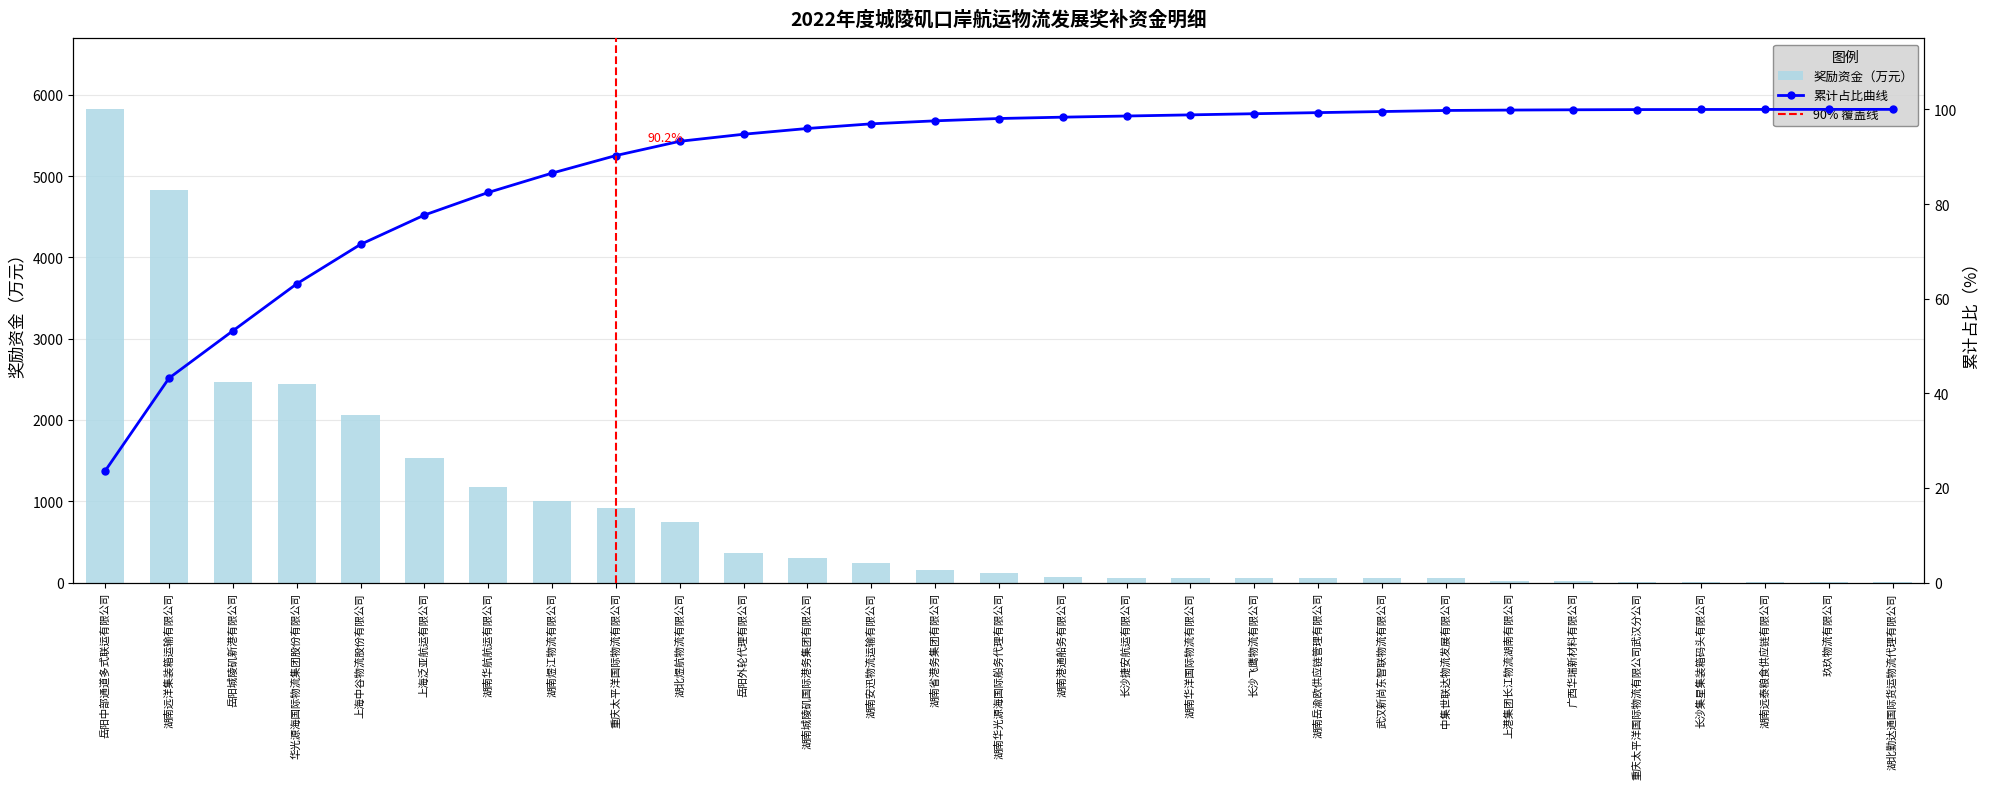

Rank the categories by value from lowest to highest.

湖北勤达通国际货运物流代理有限公司, 玖玖物流有限公司, 湖南远泰粮食供应链有限公司, 长沙集星集装箱码头有限公司, 重庆太平洋国际物流有限公司武汉分公司, 广西华瑞新材料有限公司, 上港集团长江物流湖南有限公司, 中集世联达物流发展有限公司, 武汉新尚东智联物流有限公司, 湖南岳渝欧供应链管理有限公司, 长沙飞鹰物流有限公司, 长沙捷安航运有限公司, 湖南华洋国际物流有限公司, 湖南港通船务有限公司, 湖南华光源海国际船务代理有限公司, 湖南省港务集团有限公司, 湖南安迅物流运输有限公司, 湖南城陵矶国际港务集团有限公司, 岳阳外轮代理有限公司, 湖北煜航物流有限公司, 重庆太平洋国际物流有限公司, 湖南煜江物流有限公司, 湖南华航航运有限公司, 上海泛亚航运有限公司, 上海中谷物流股份有限公司, 华光源海国际物流集团股份有限公司, 岳阳城陵矶新港有限公司, 湖南远洋集装箱运输有限公司, 岳阳中部通道多式联运有限公司